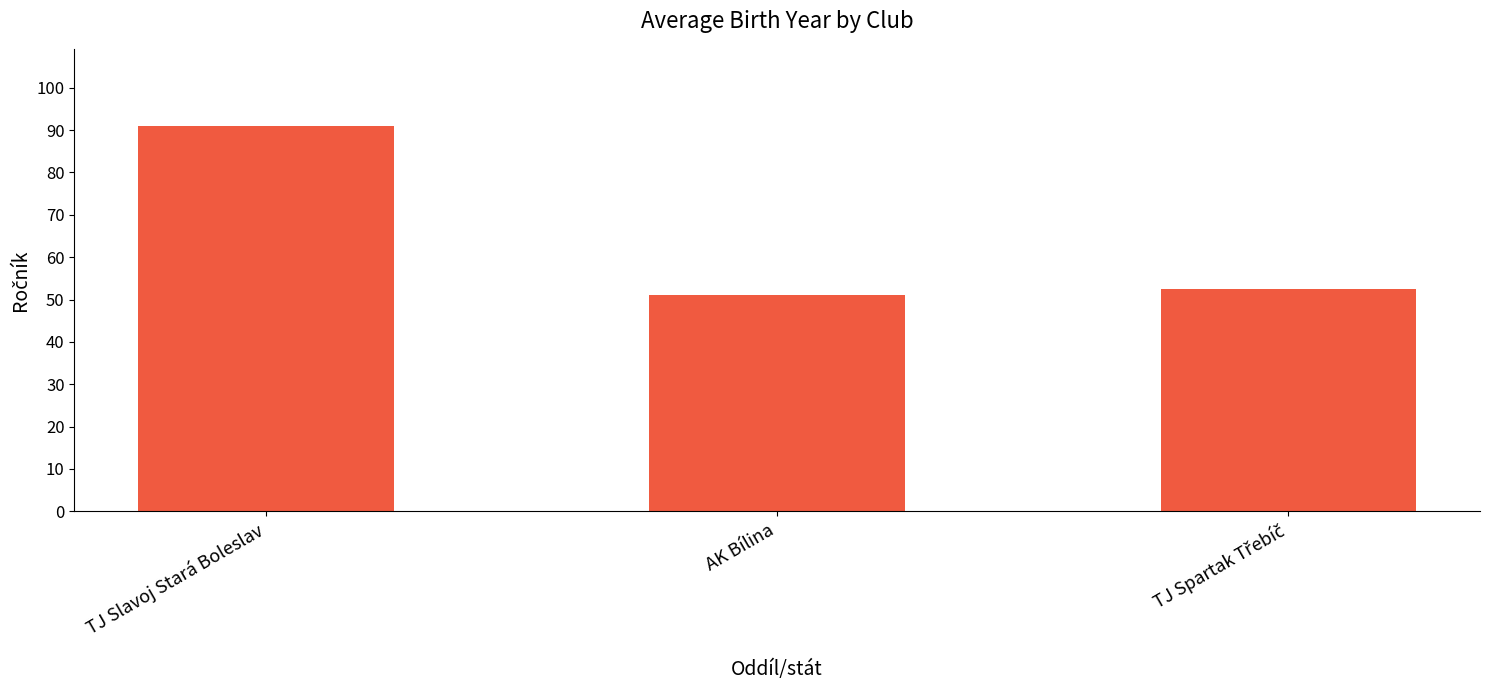

How many data points does each series have?

3